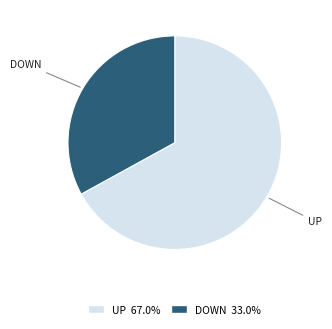

Is there any slice that represents more than half of the pie?

Yes